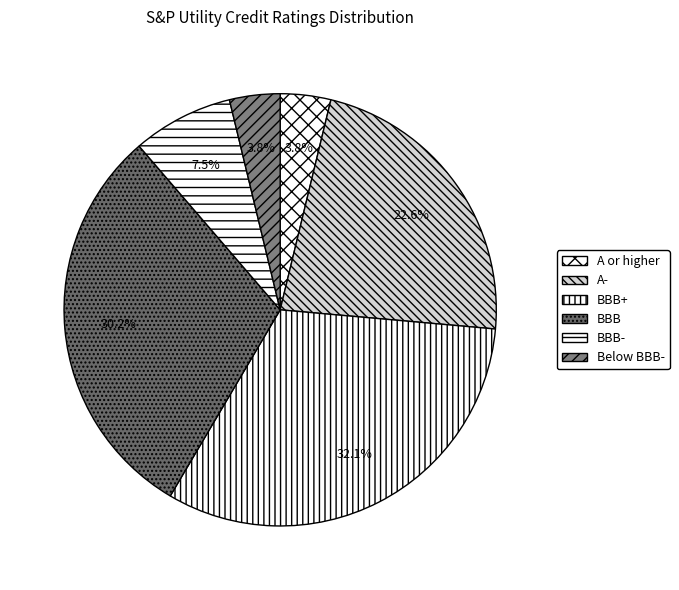

To the nearest percent, what is the difference between the largest and smallest slice percentages?

28%